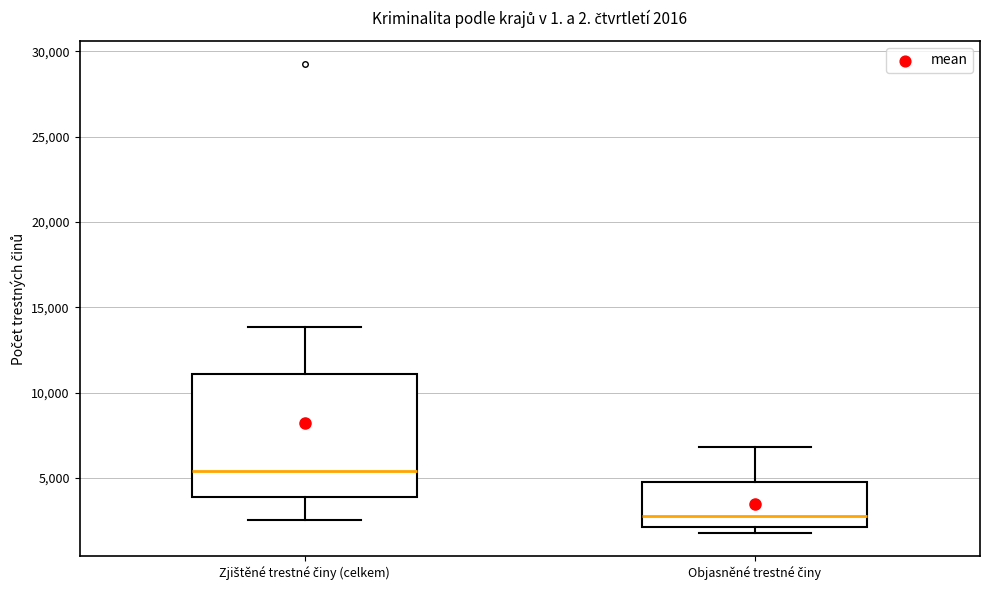

Which box's median line is the highest?

Zjištěné trestné činy (celkem)